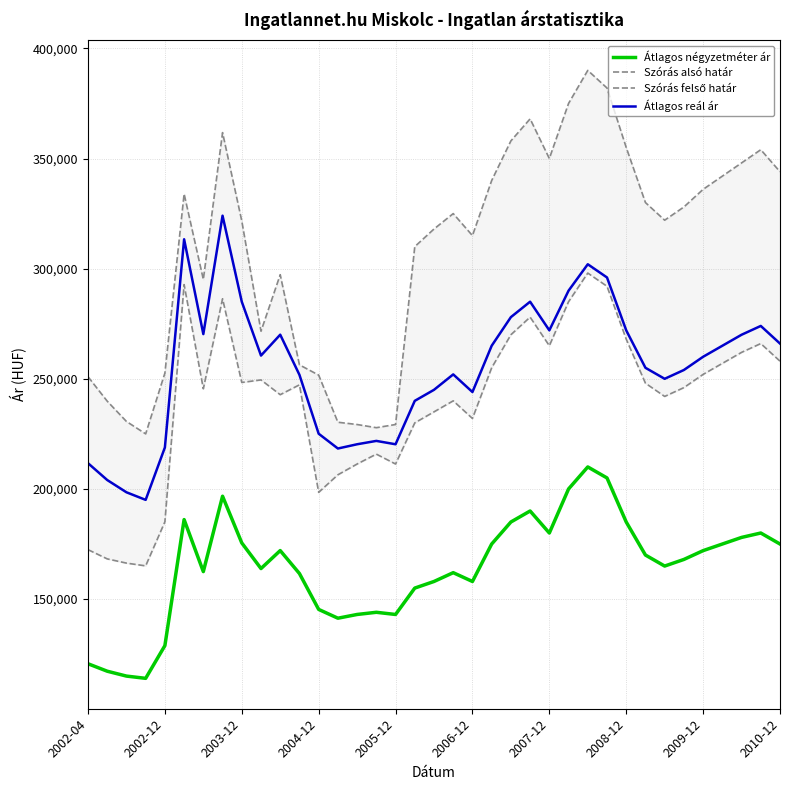

What is the sum of all Szórás alsó határ values?

8892026